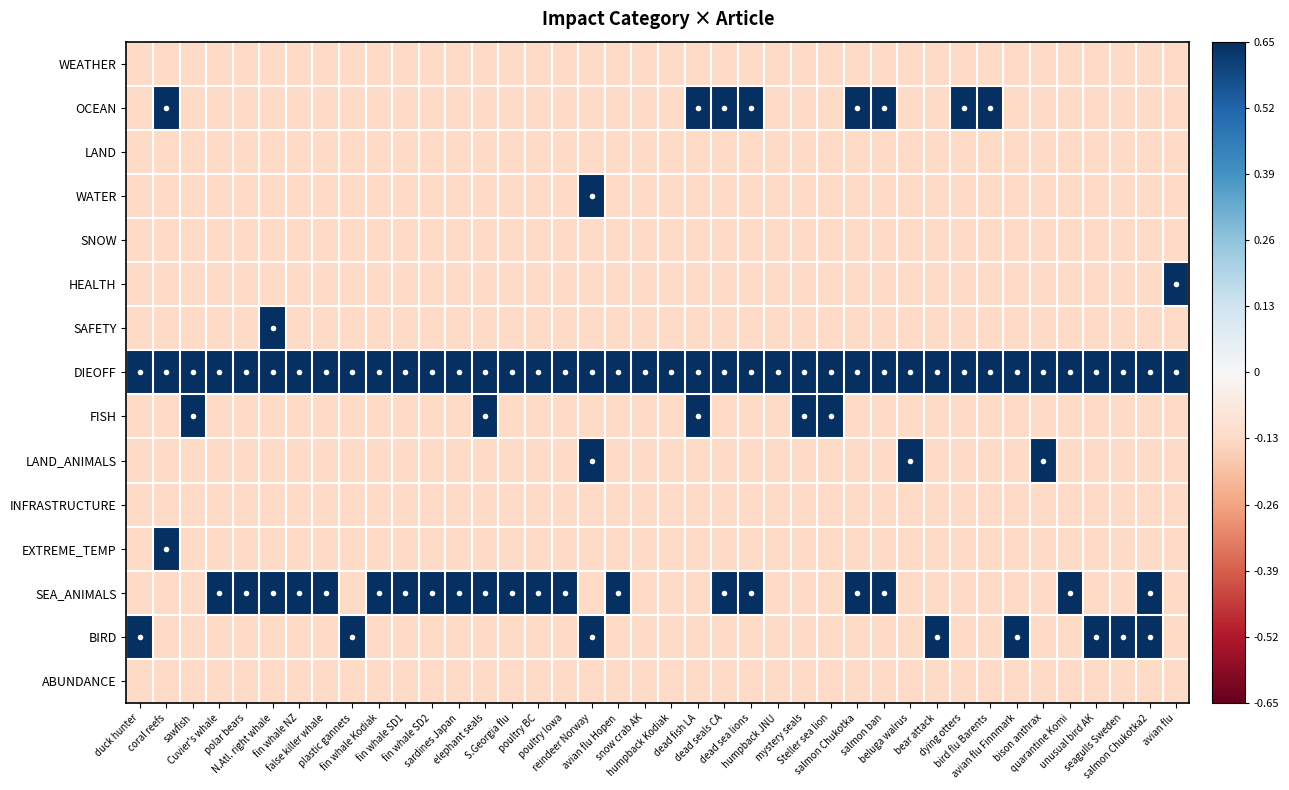

What is the total value across all series at Cuvier's whale?

-0.4